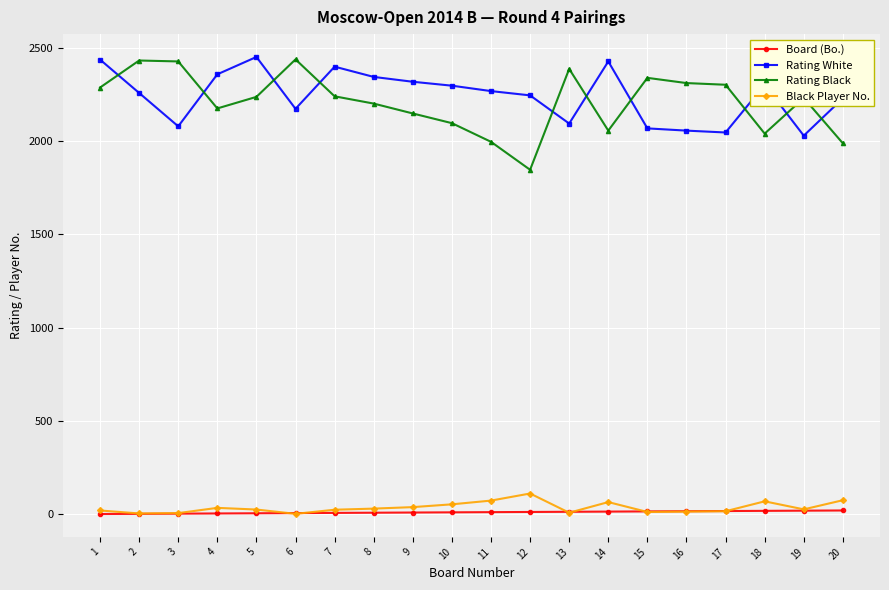

True or false: Rating White and Board (Bo.) intersect in this chart.

False